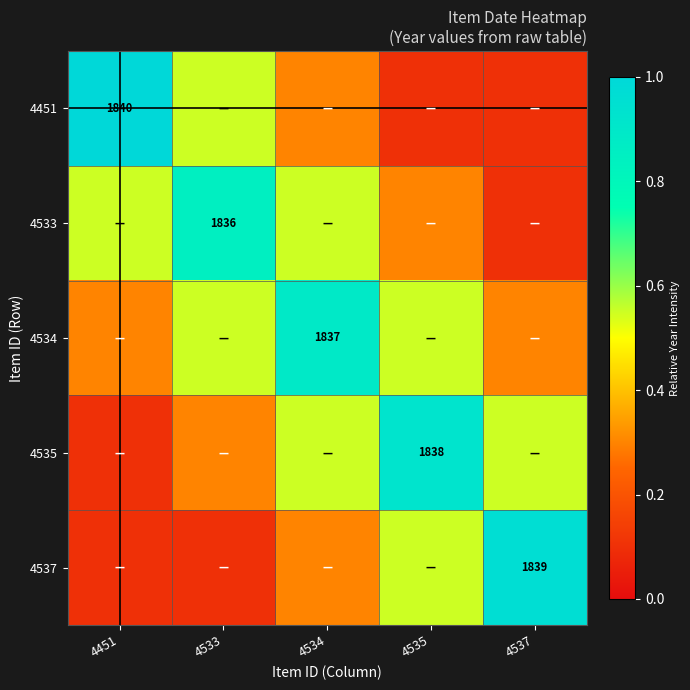

What is the highest value of the 4534 series?

0.9